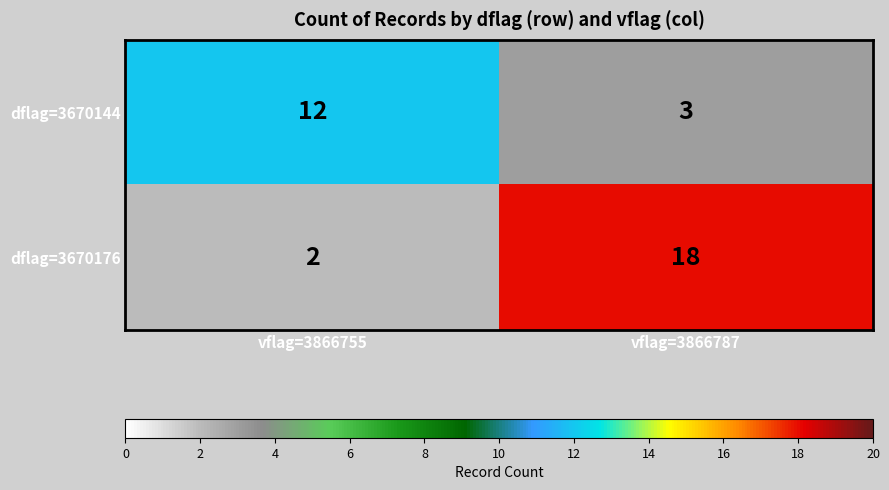

What is the average value of the dflag=3670176 series?

10